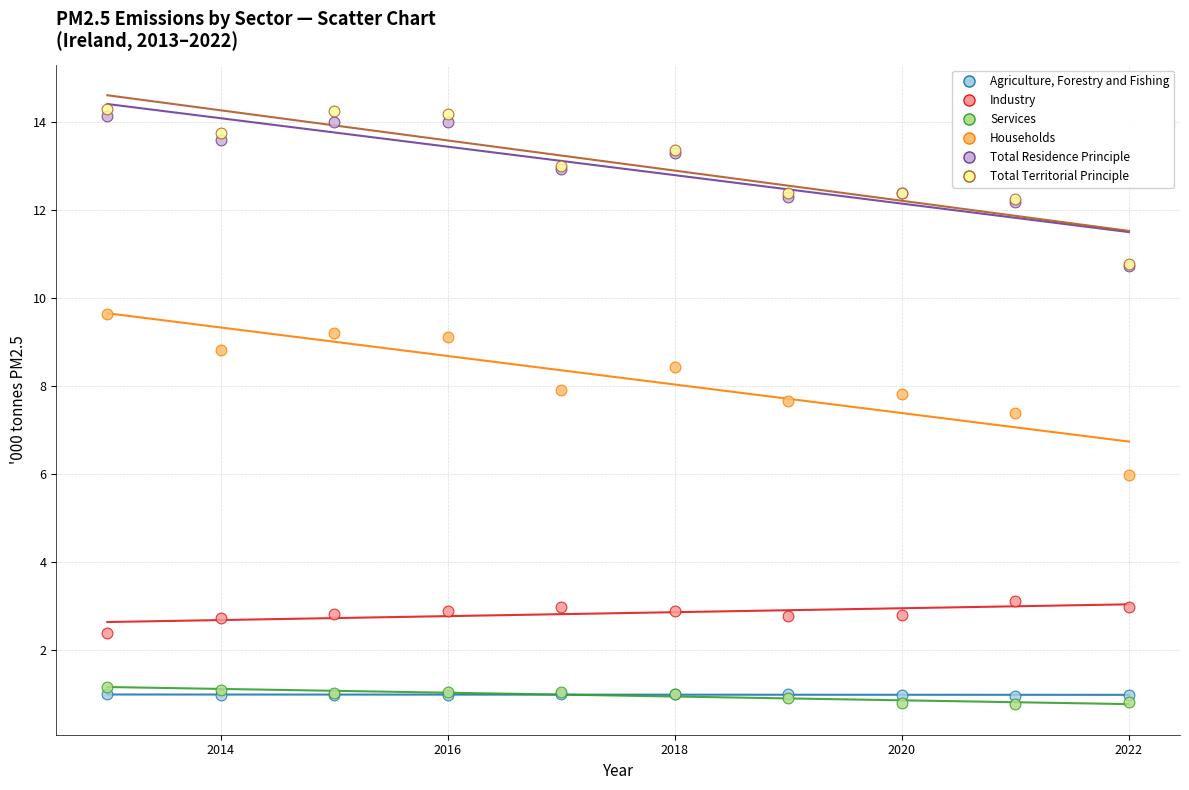

Which series has the largest Y range (max minus min)?

Households